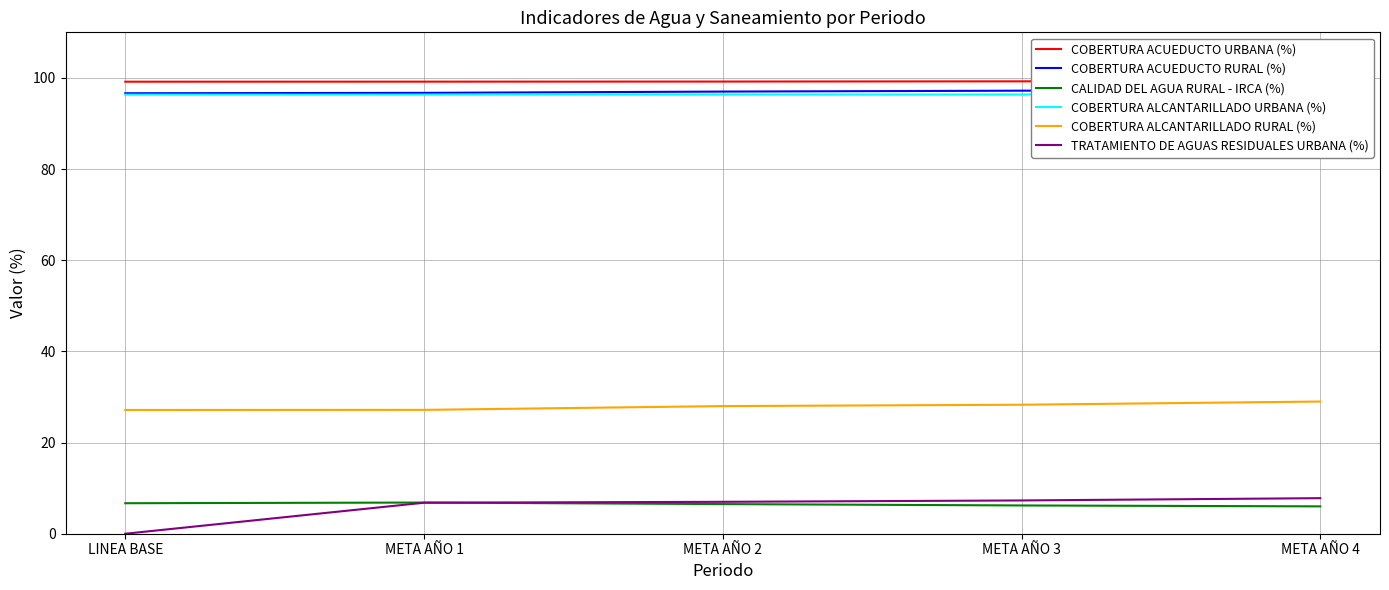

Which category has the highest value across all series?

META AÑO 4